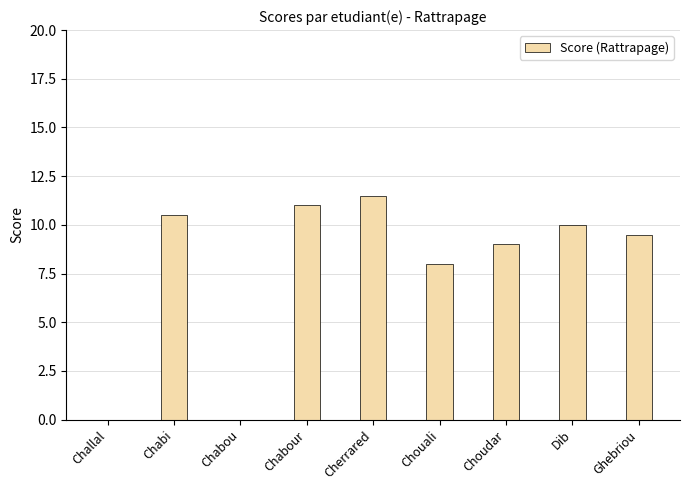

Are the bars horizontal?

No